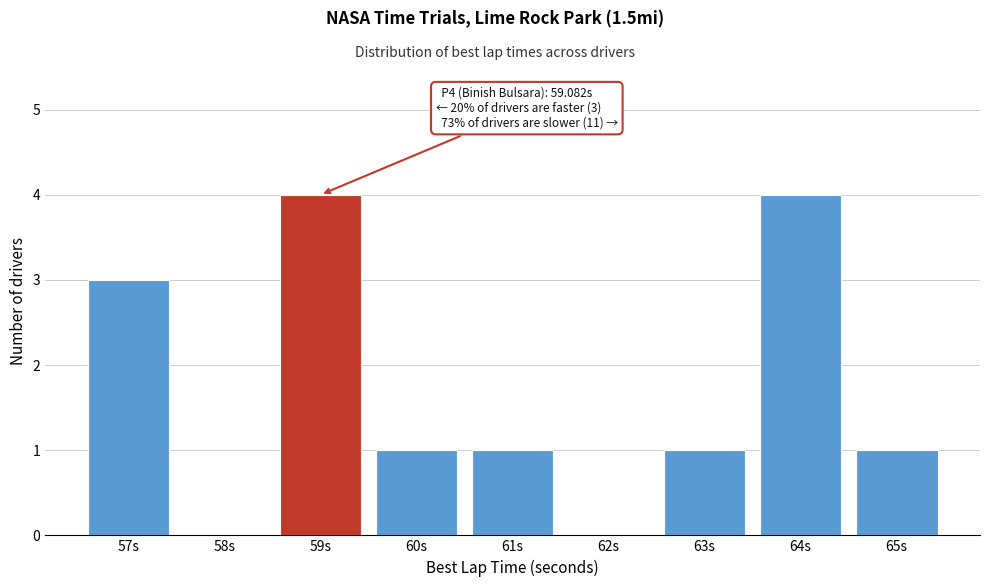

Reading left to right, extract all data points from this chart.

57s=3	58s=0	59s=4	60s=1	61s=1	62s=0	63s=1	64s=4	65s=1